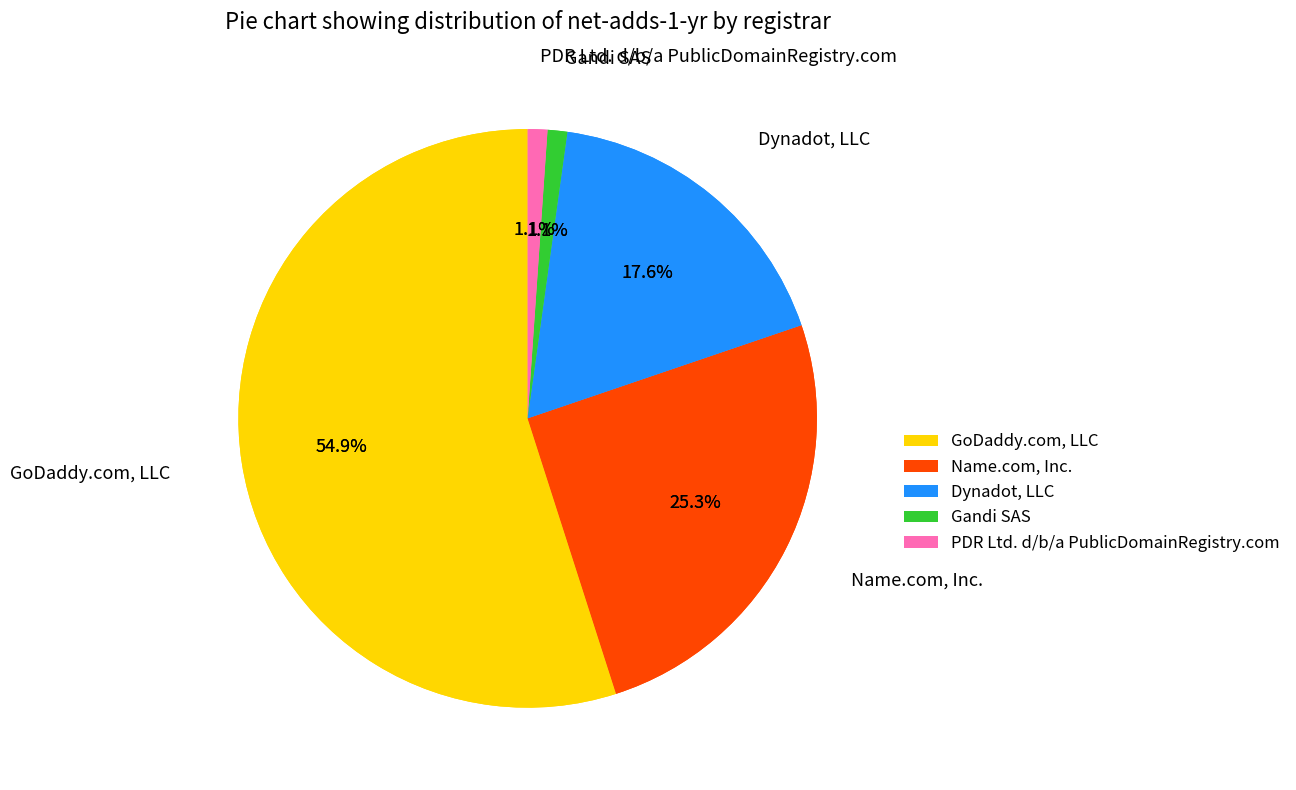

To the nearest percent, what portion does GoDaddy.com, LLC represent?

55%